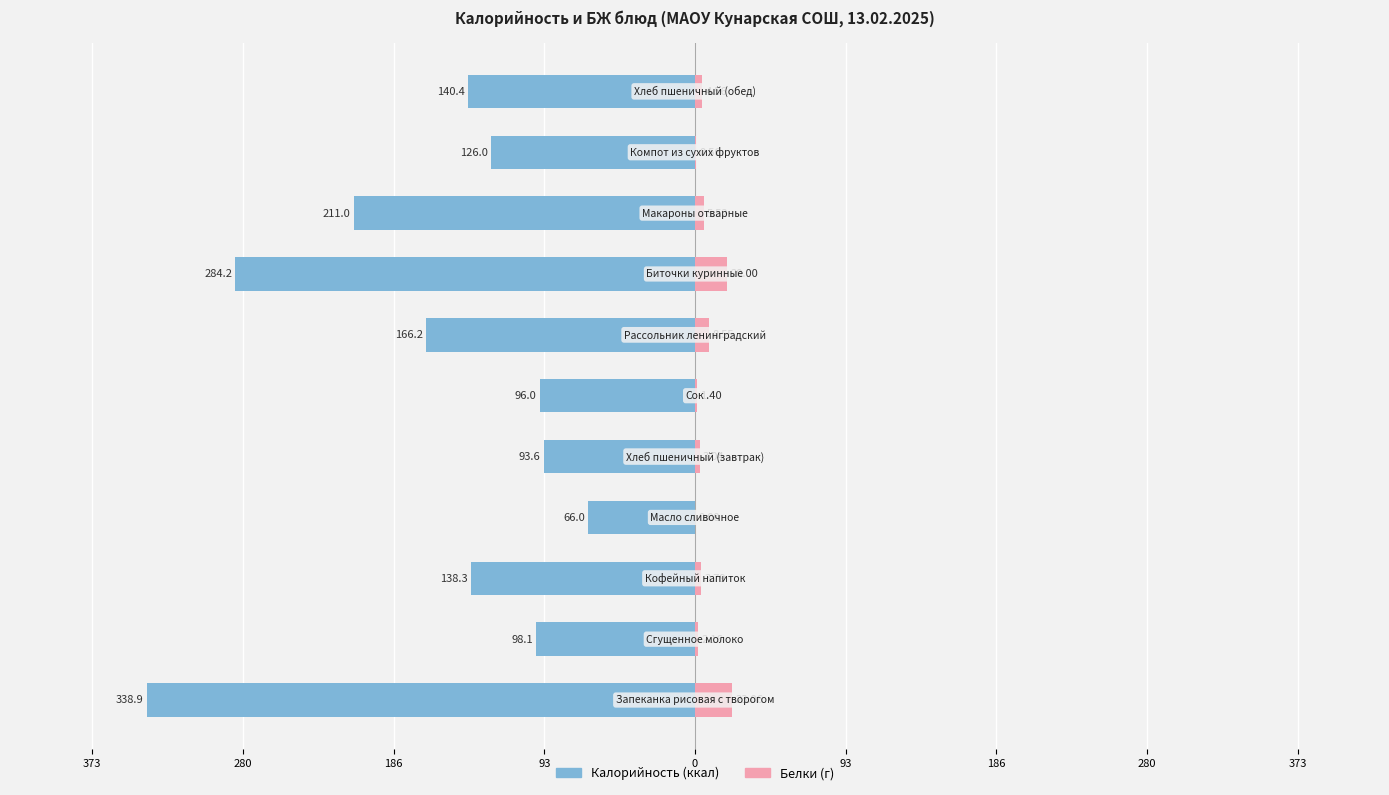

The Белки series shows 0.0 at 93. True or false?

True